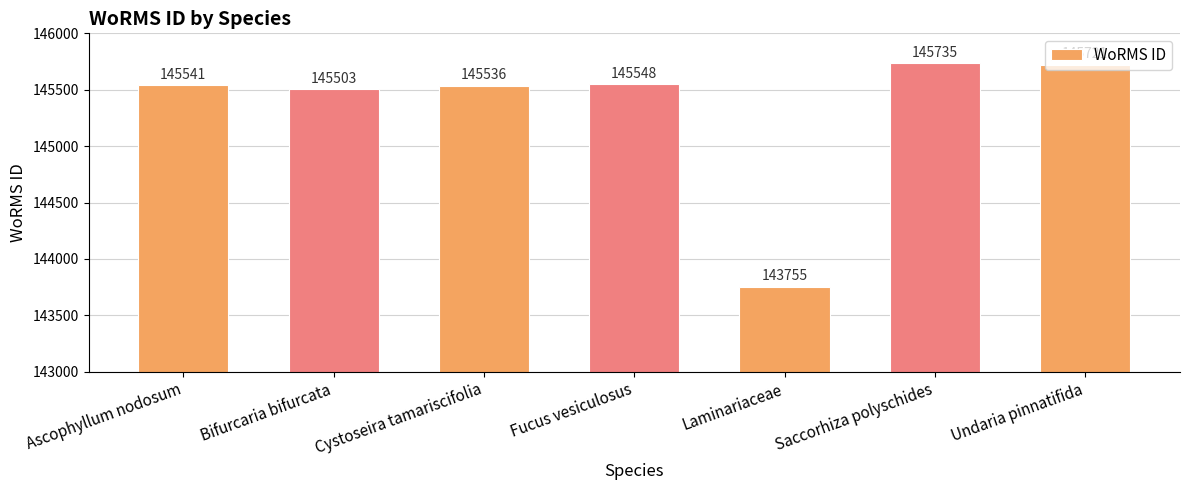

What is the sum of all values?

1017339